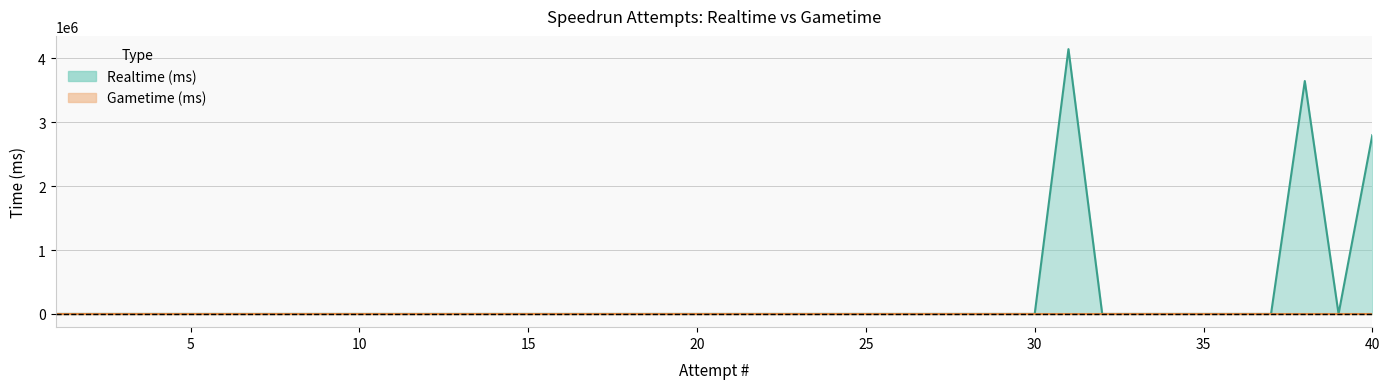

How many values are above zero?

3